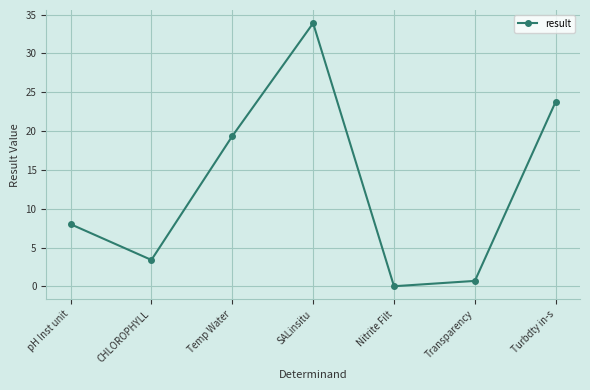

The value at Transparency is 0.7. True or false?

True